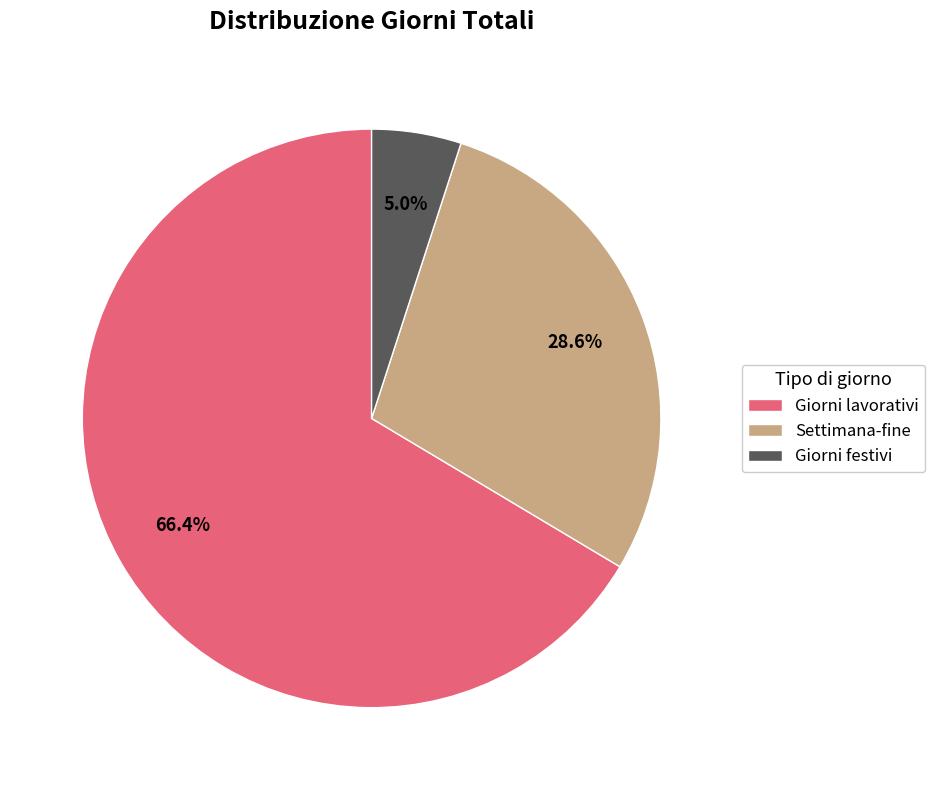

What is the majority slice?

Giorni lavorativi